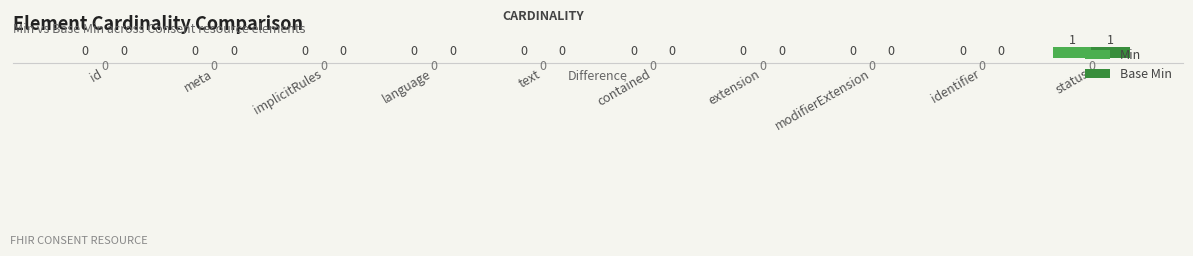

Reading left to right, extract all data points from this chart.

Min: id=0	meta=0	implicitRules=0	language=0	text=0	contained=0	extension=0	modifierExtension=0	identifier=0	status=1
Base Min: id=0	meta=0	implicitRules=0	language=0	text=0	contained=0	extension=0	modifierExtension=0	identifier=0	status=1